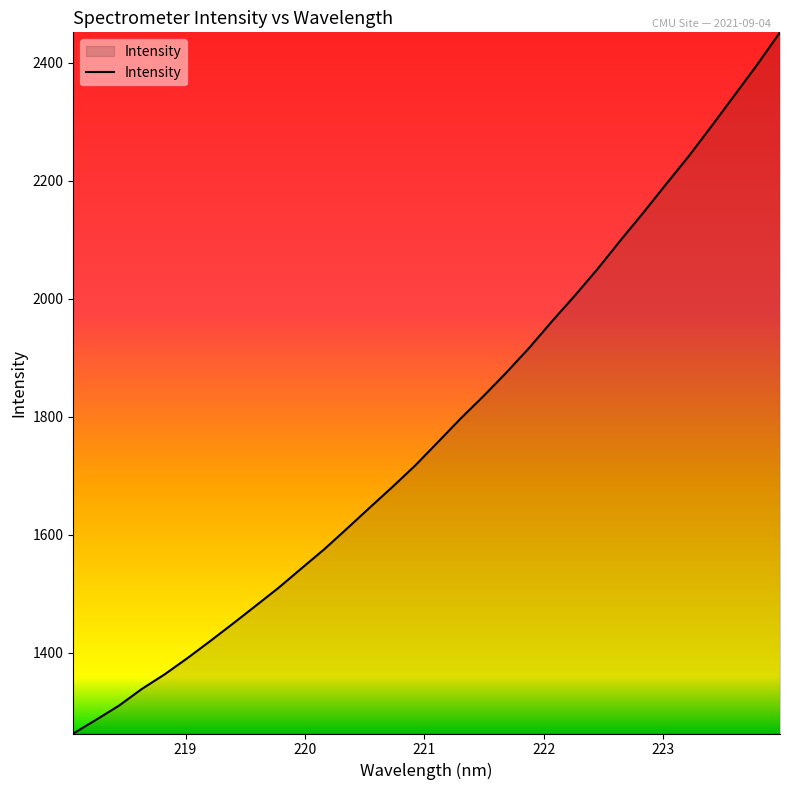

What is the greatest value displayed?

2451.3